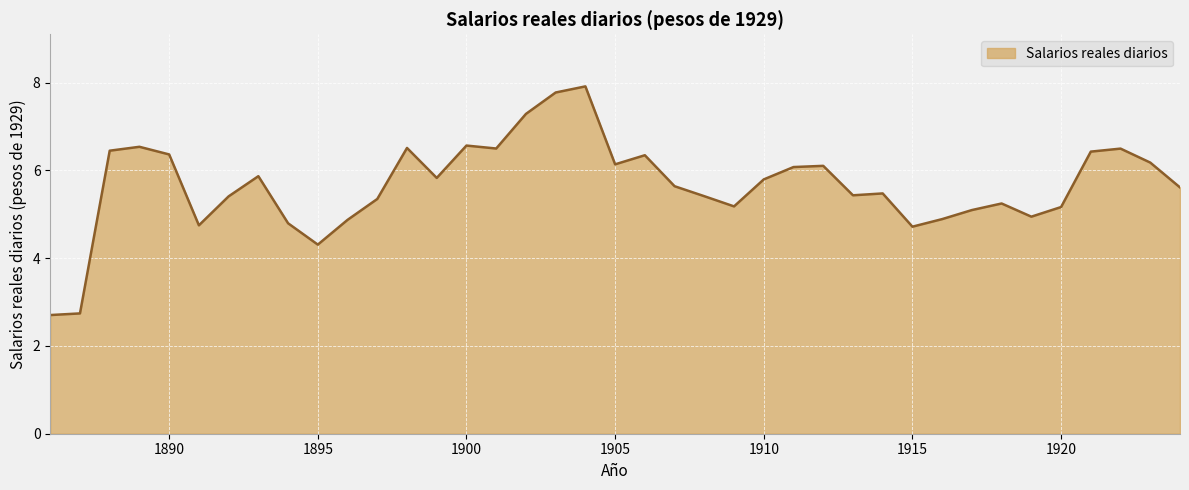

What is the greatest value displayed?

7.9